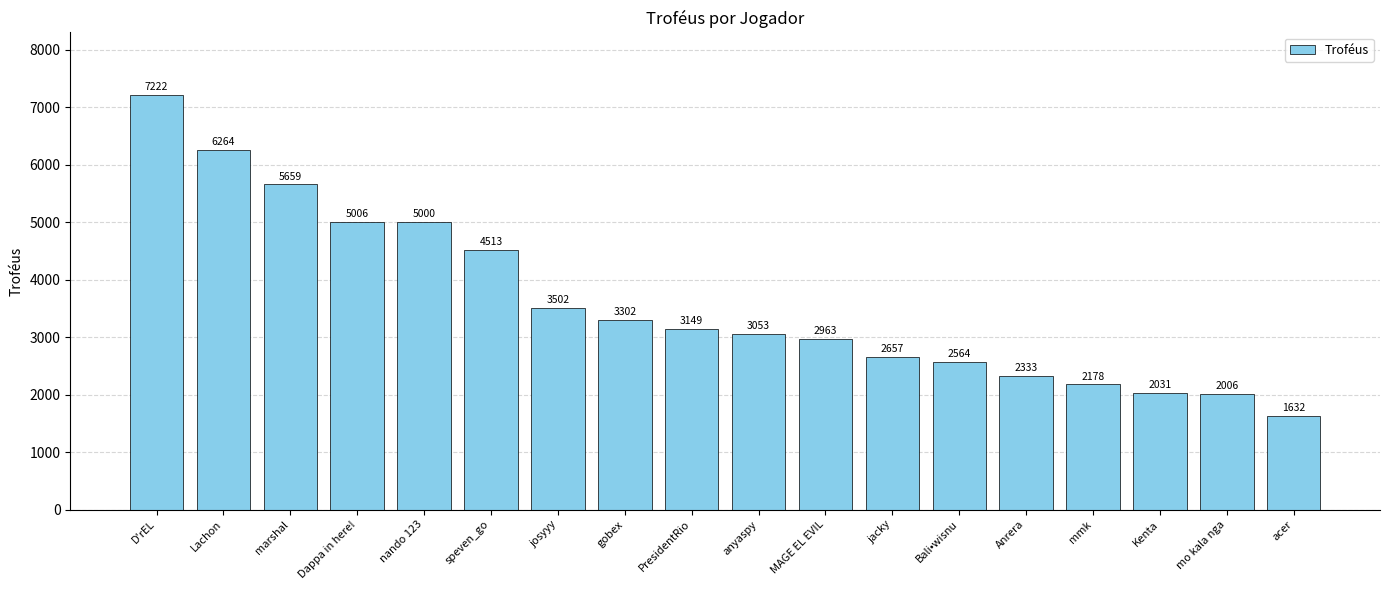

Approximately how many times larger is the value at mmk compared to Anrera?

0.9